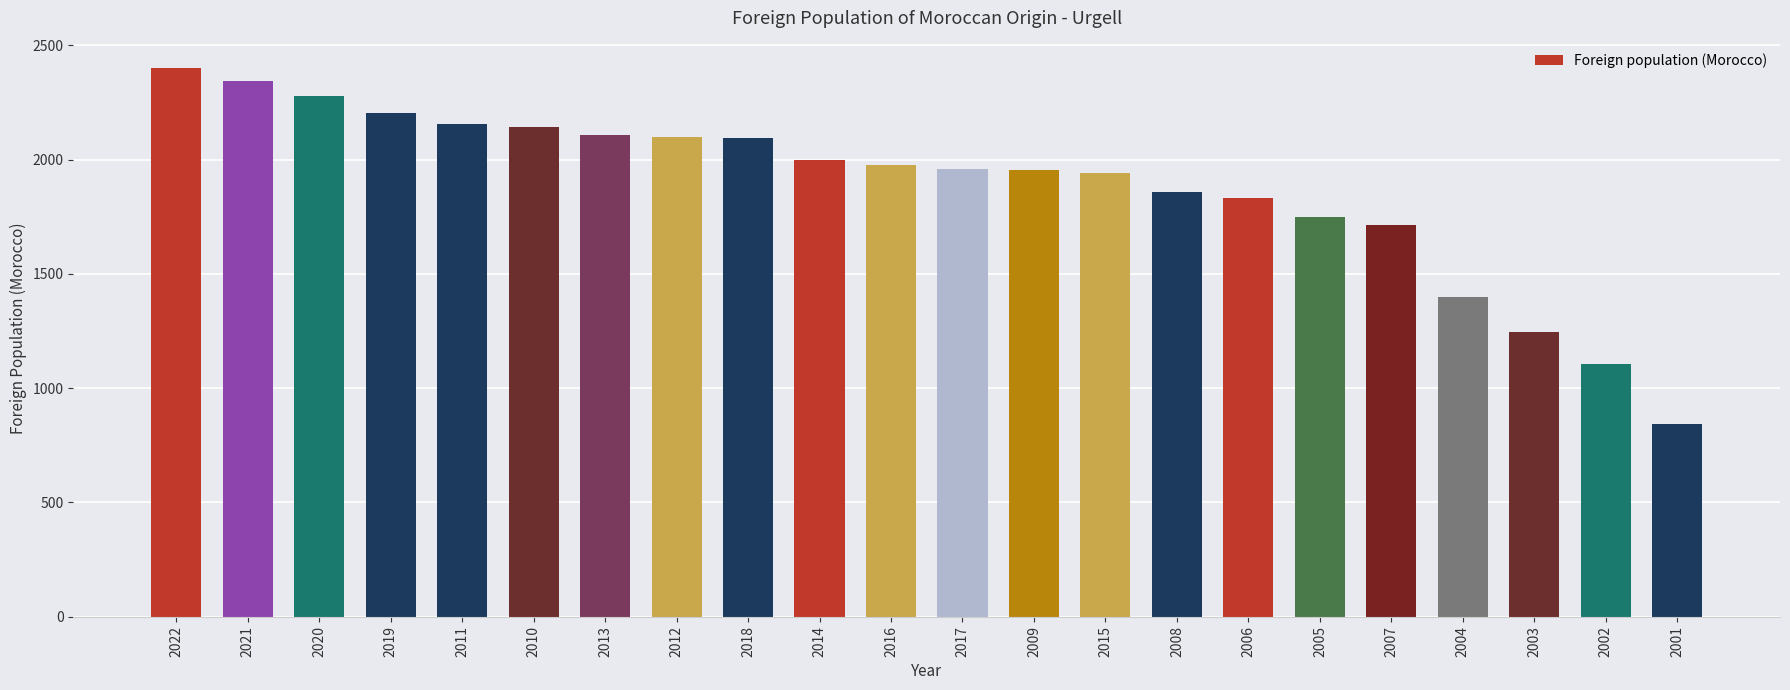

Which has a higher value, 2001 or 2014?

2014